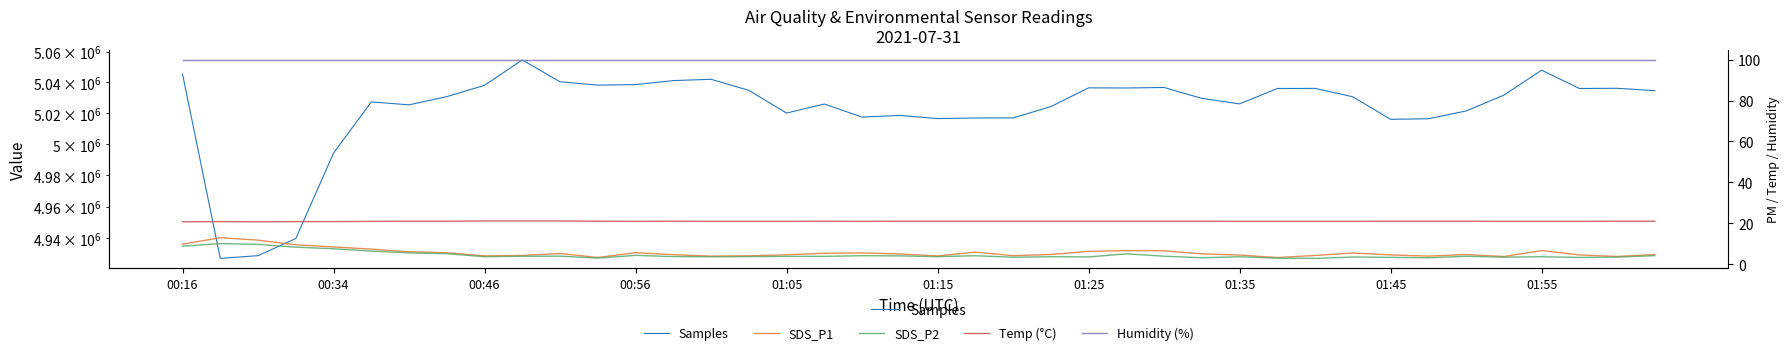

How many data points in SDS_P1 are less than 4?

6